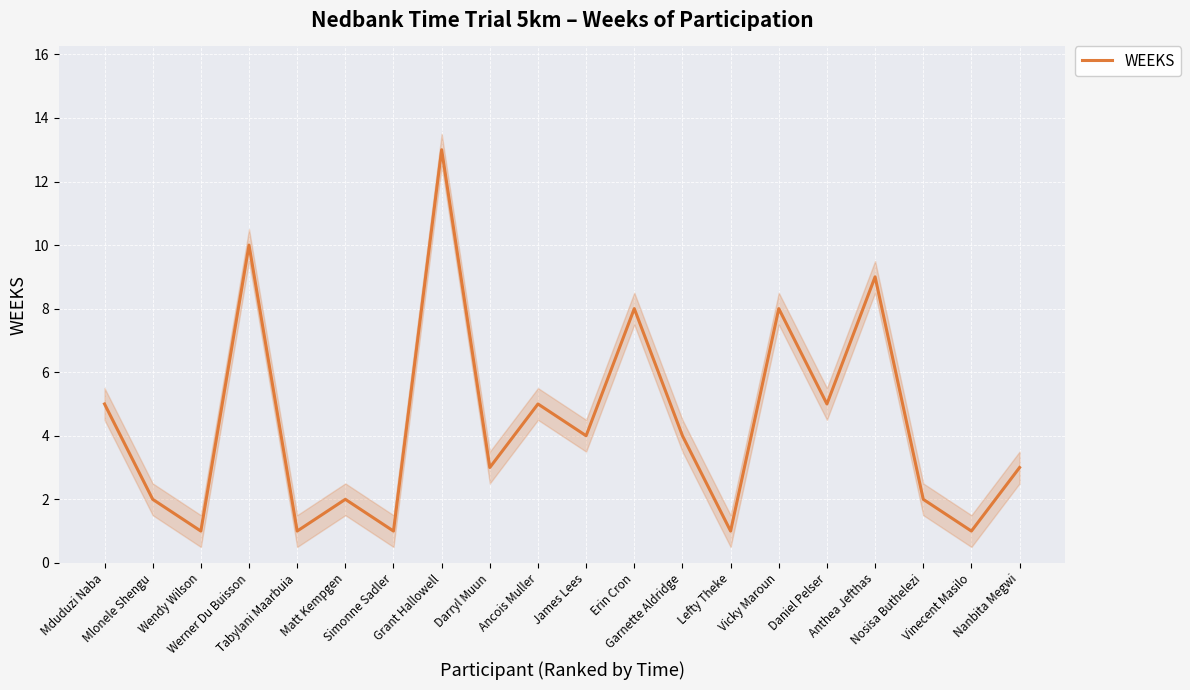

Rank the categories by value from highest to lowest.

Grant Hallowell, Werner Du Buisson, Anthea Jefthas, Erin Cron, Vicky Maroun, Mduduzi Naba, Ancois Muller, Daniel Pelser, James Lees, Garnette Aldridge, Darryl Muun, Nanbita Megwi, Mlonele Shengu, Matt Kempgen, Nosisa Buthelezi, Wendy Wilson, Tabylani Maarbuia, Simonne Sadler, Lefty Theke, Vinecent Masilo